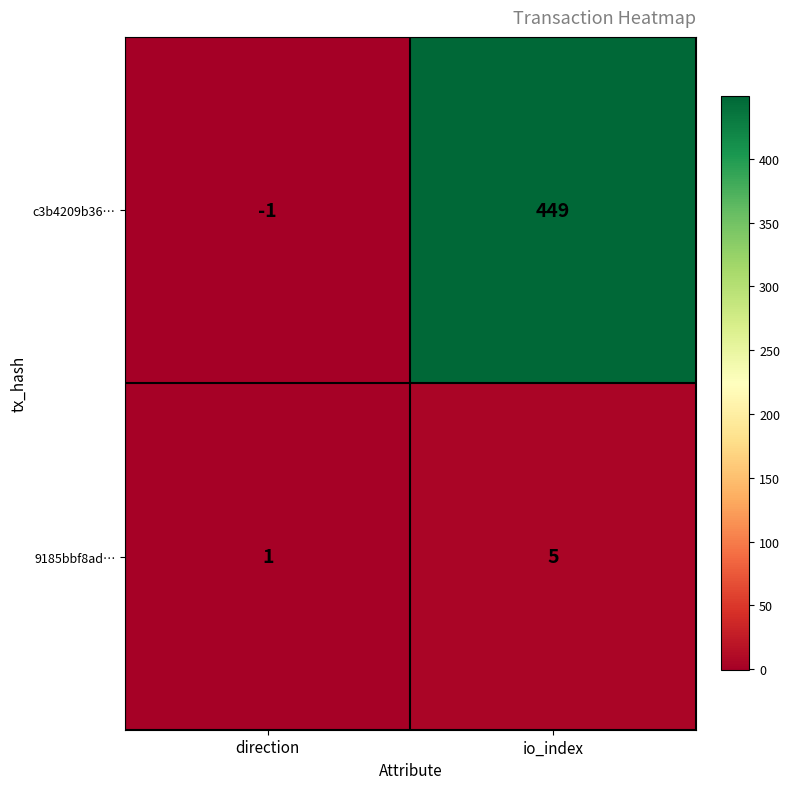

How many values in c3b4209b36… are below zero?

1